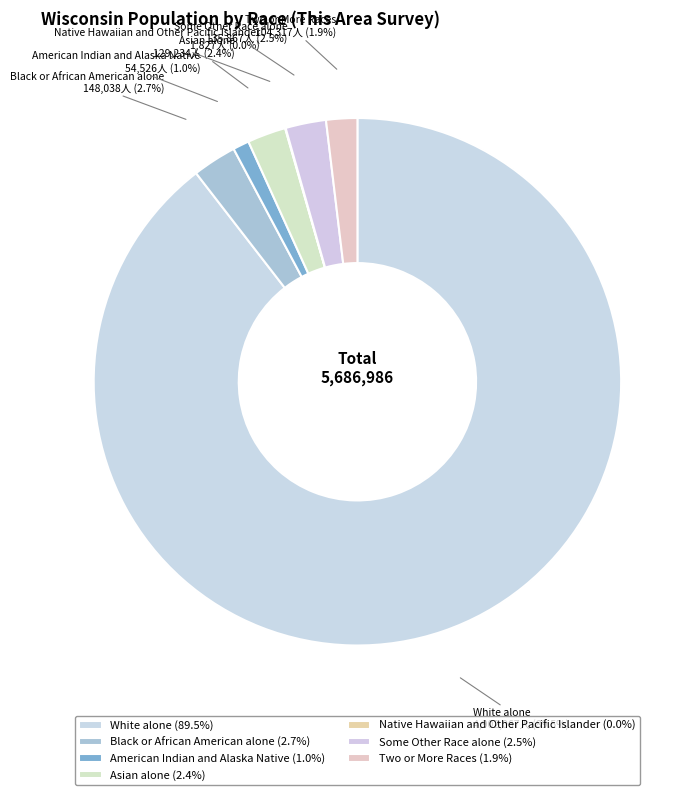

Combined, do American Indian and Alaska Native and Two or More Races account for over 50%?

No